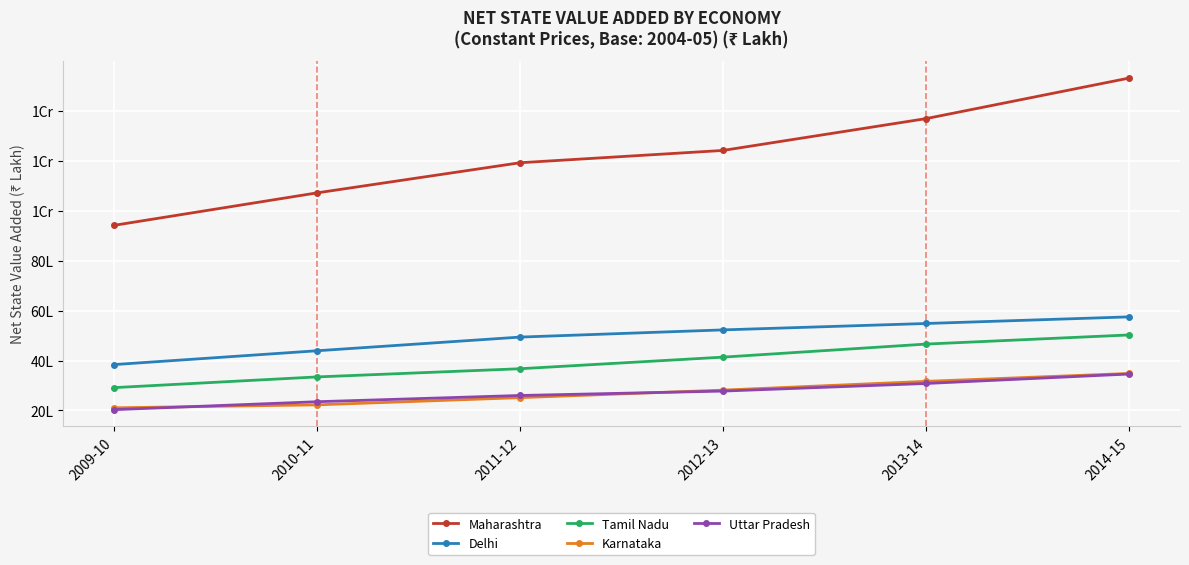

What are all the series names shown in the legend?

Maharashtra, Delhi, Tamil Nadu, Karnataka, Uttar Pradesh